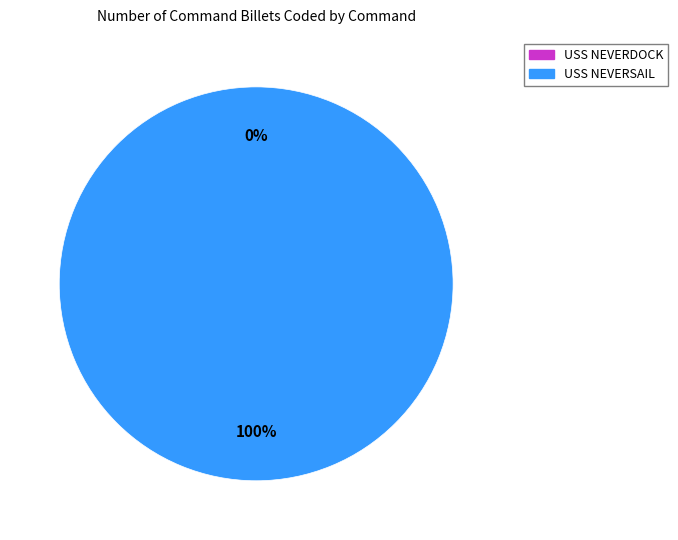

Combined, what portion of the pie is USS NEVERSAIL and USS NEVERDOCK?

100.0%